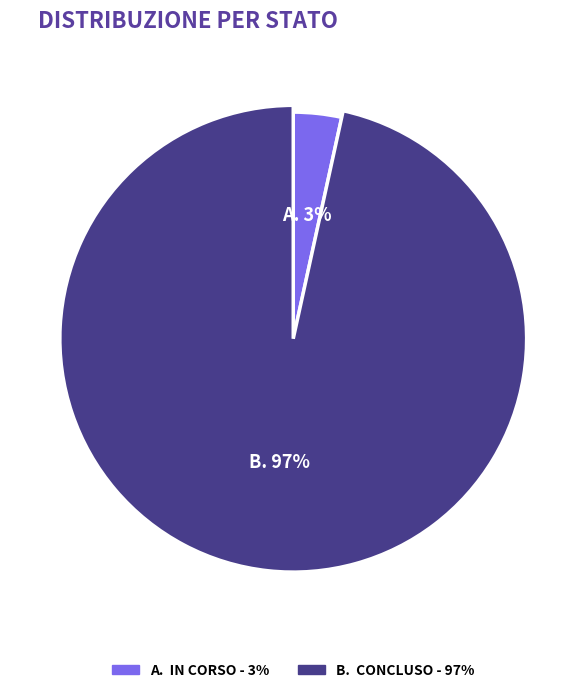

The 17 slice represents 1% of the pie. True or false?

False